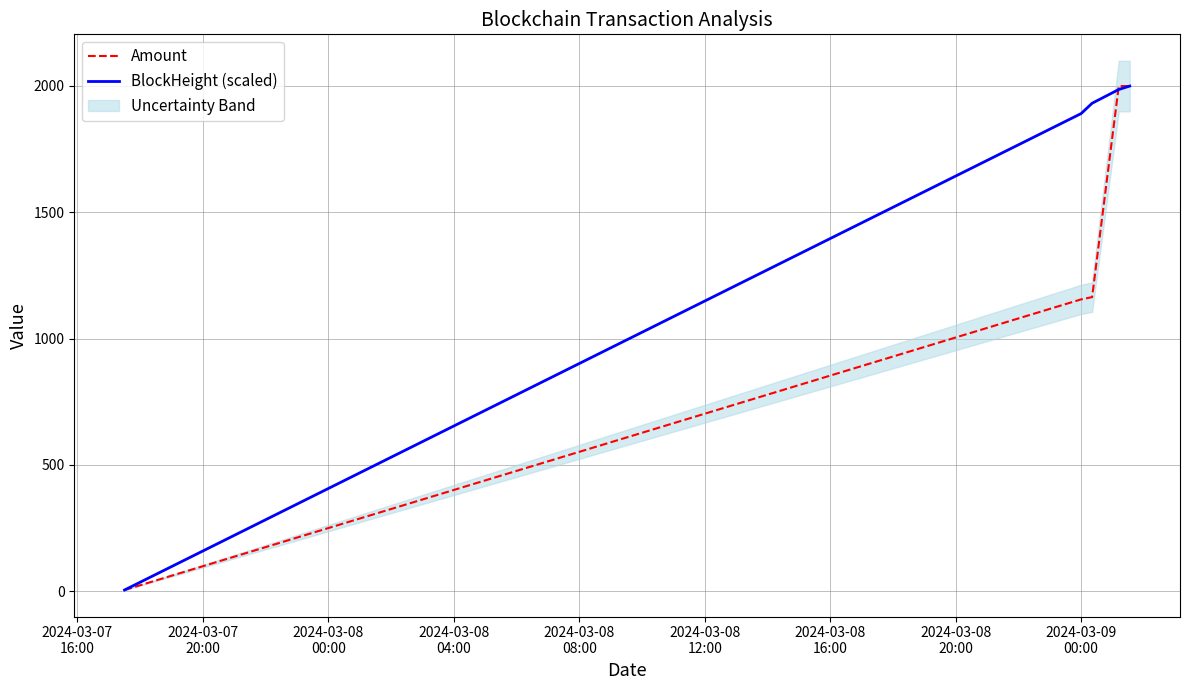

What is the minimum value shown in the chart?

5.0